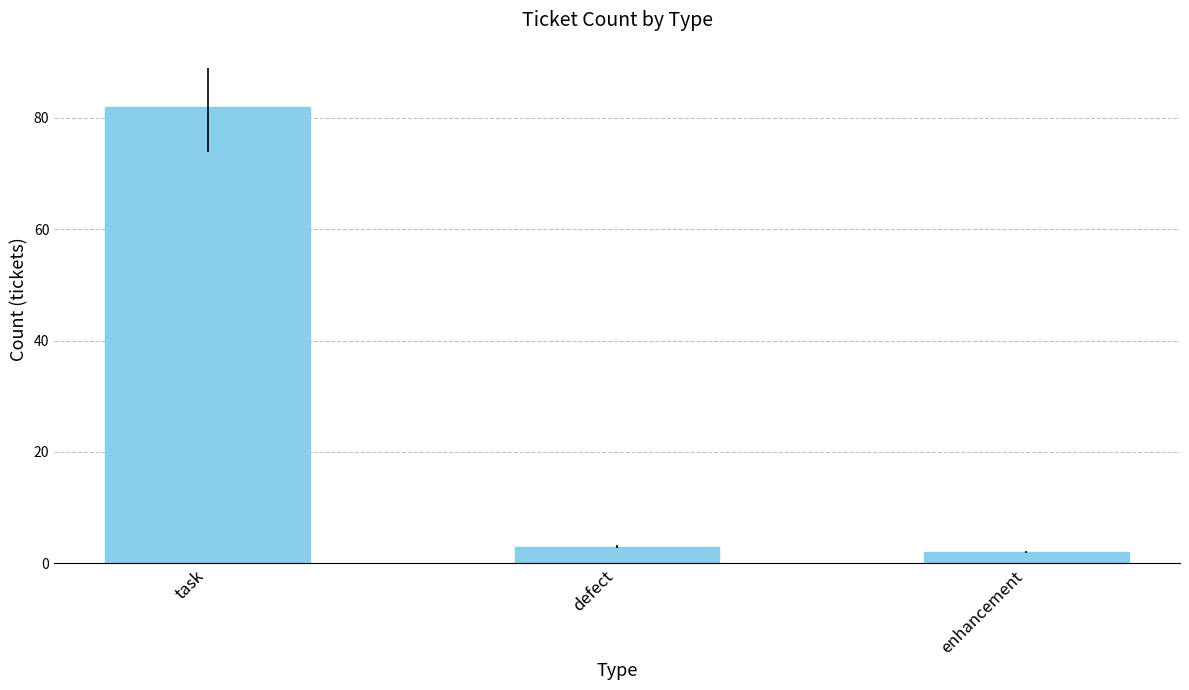

Reading left to right, extract all data points from this chart.

task=82	defect=3	enhancement=2